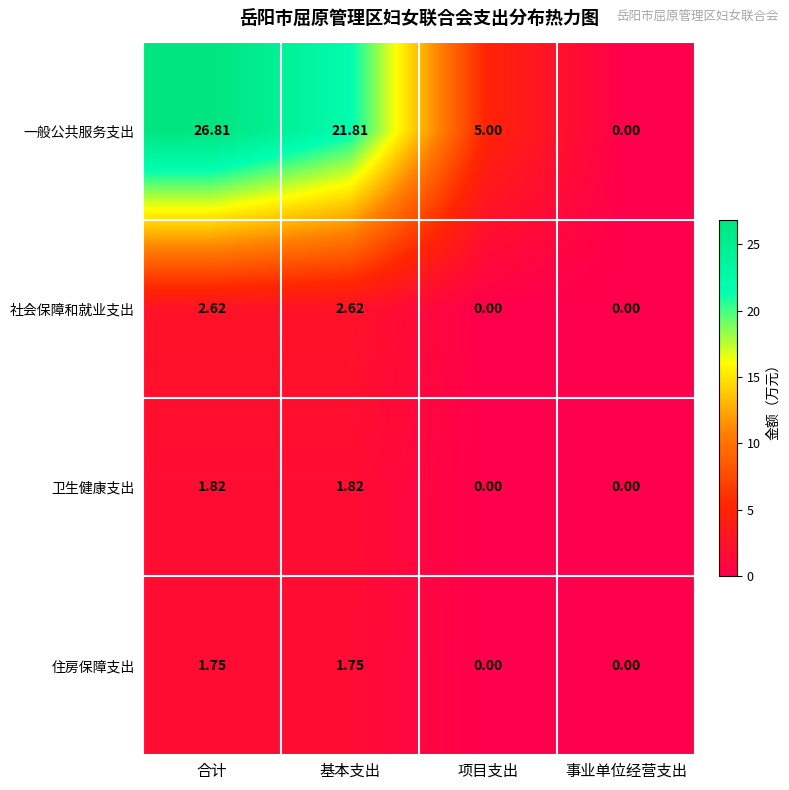

How many categories are shown in the chart?

4